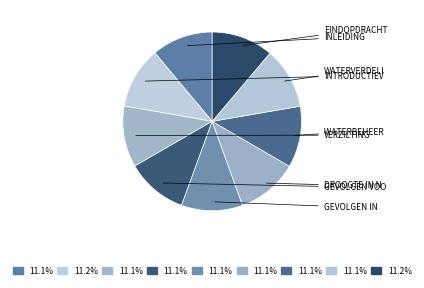

Is there a majority slice in this chart?

No